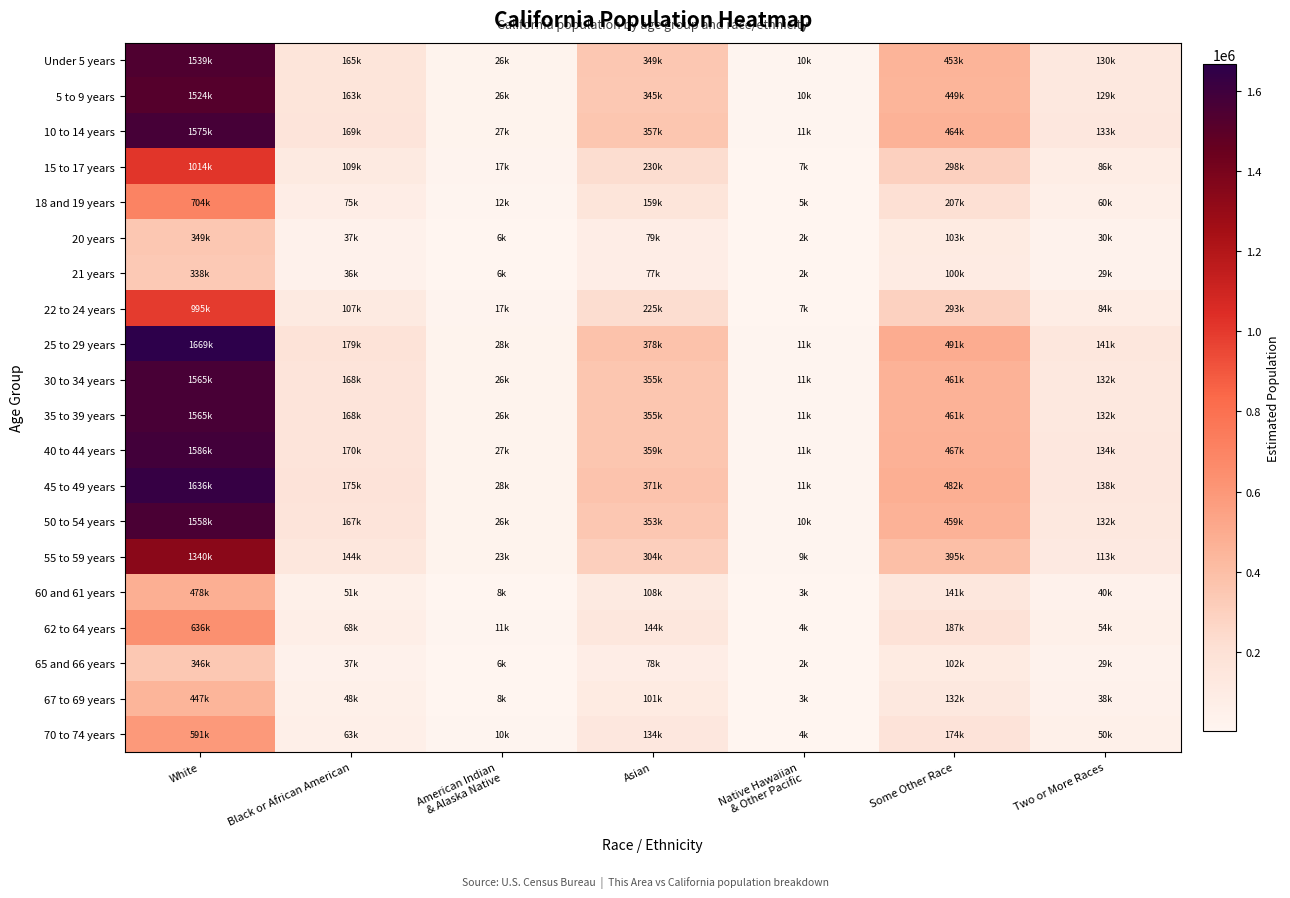

Between Some Other Race and American Indian
& Alaska Native, which is larger?

Some Other Race